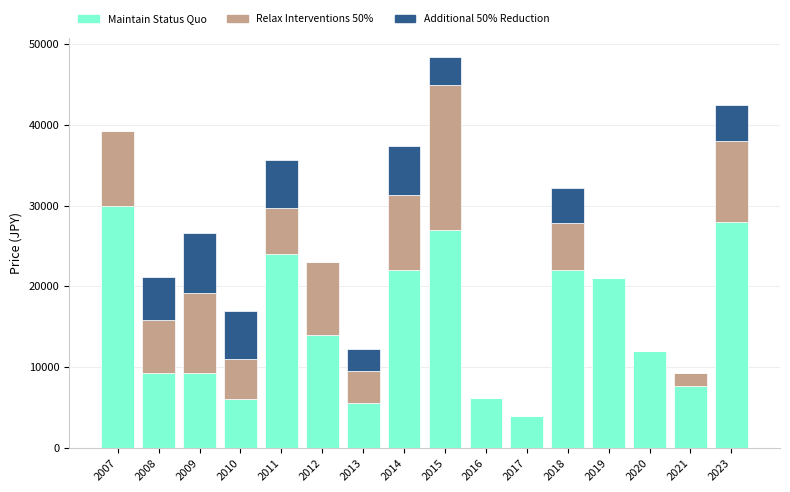

At which label does Maintain Status Quo reach its peak?

2007